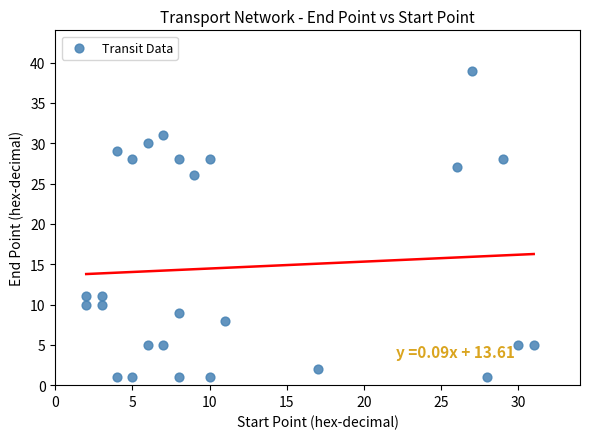

What Y value in the scatter plot is closest to 20?

26